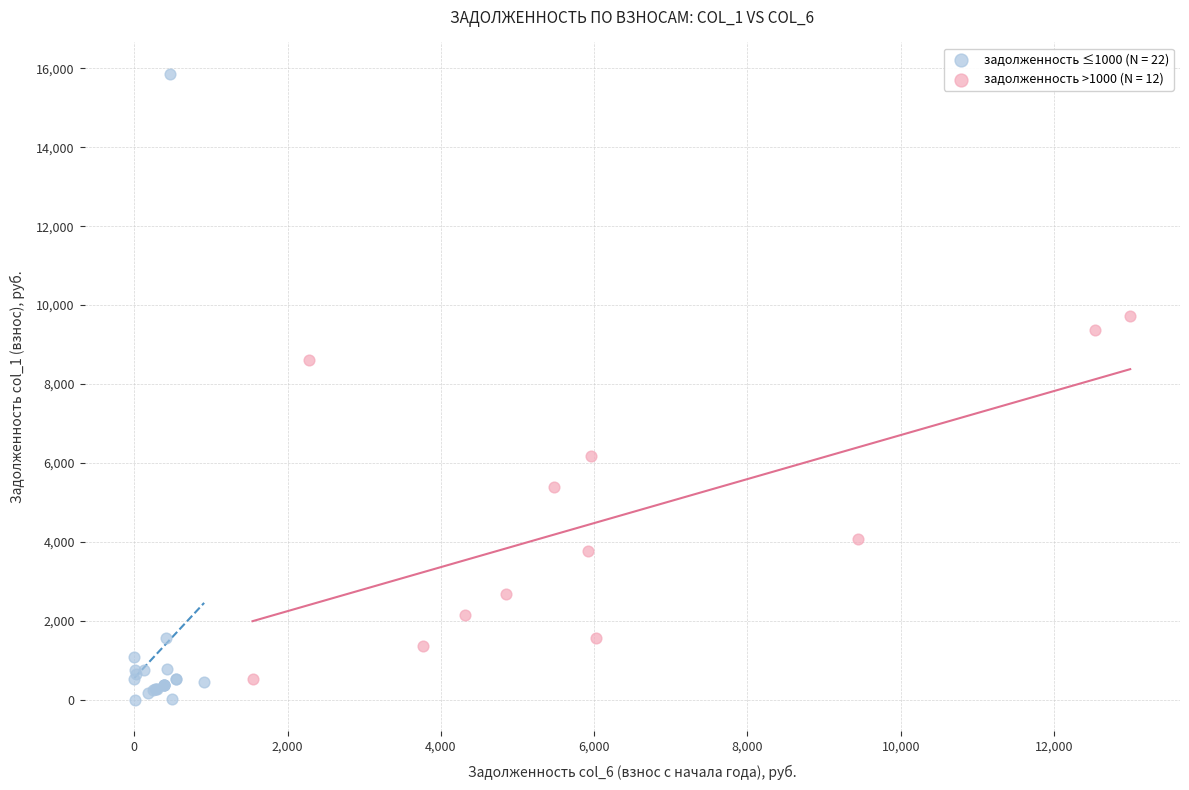

Which series contains the lowest Y value?

задолженность ≤1000 (N = 22)